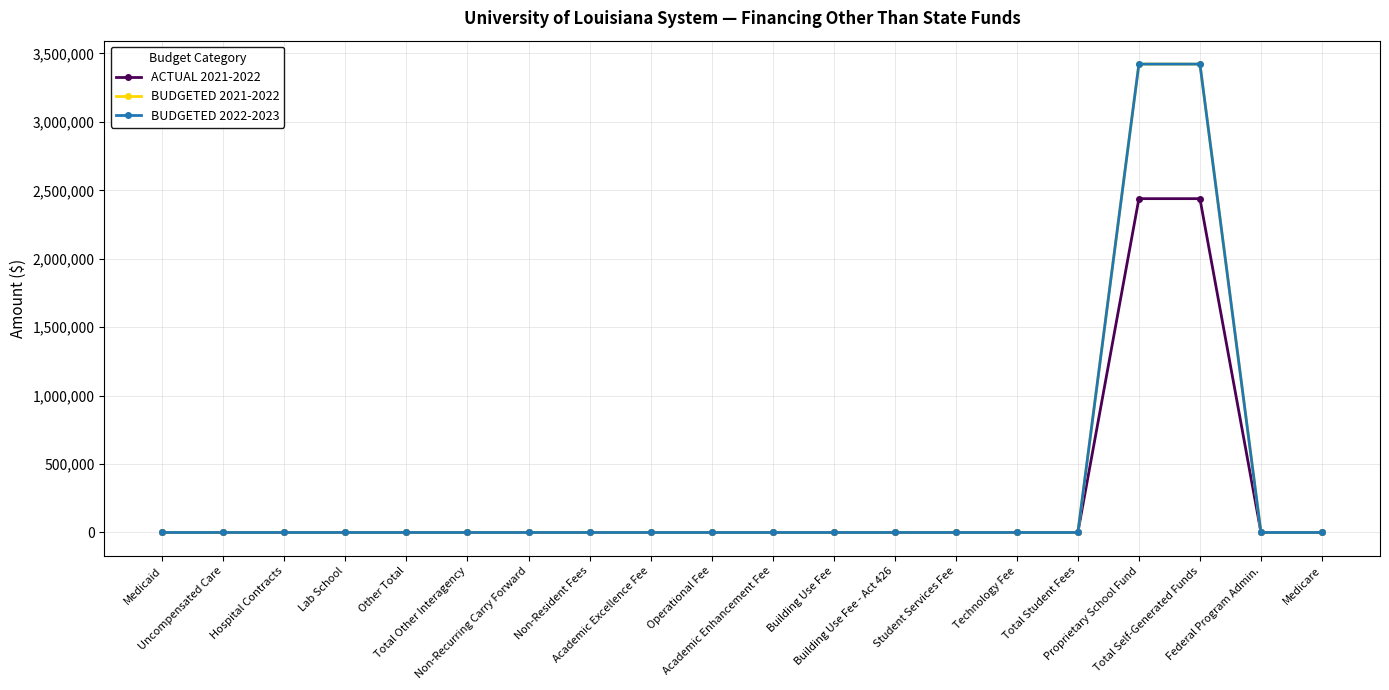

What is the label of the 4th point from the right?

Proprietary School Fund